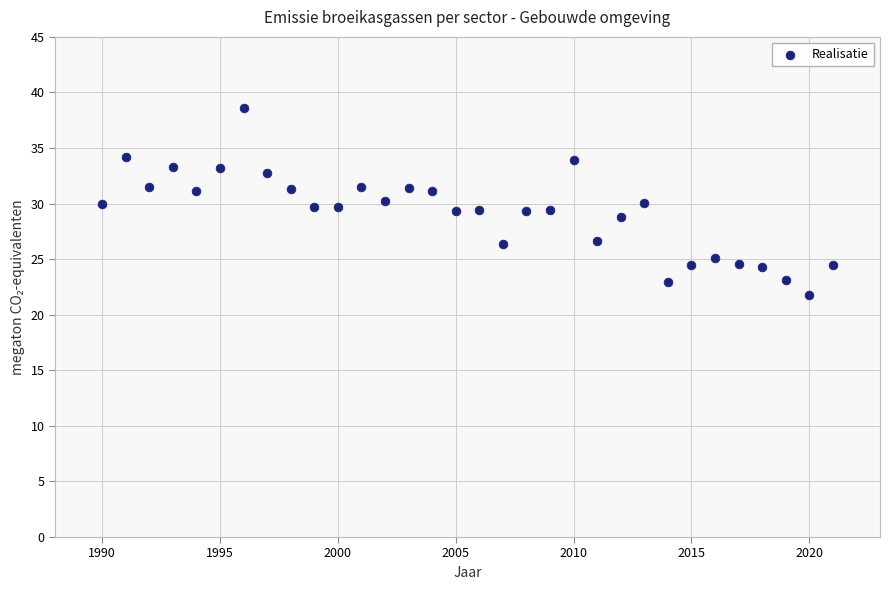

What is the range of X values (max minus min)?

31.0